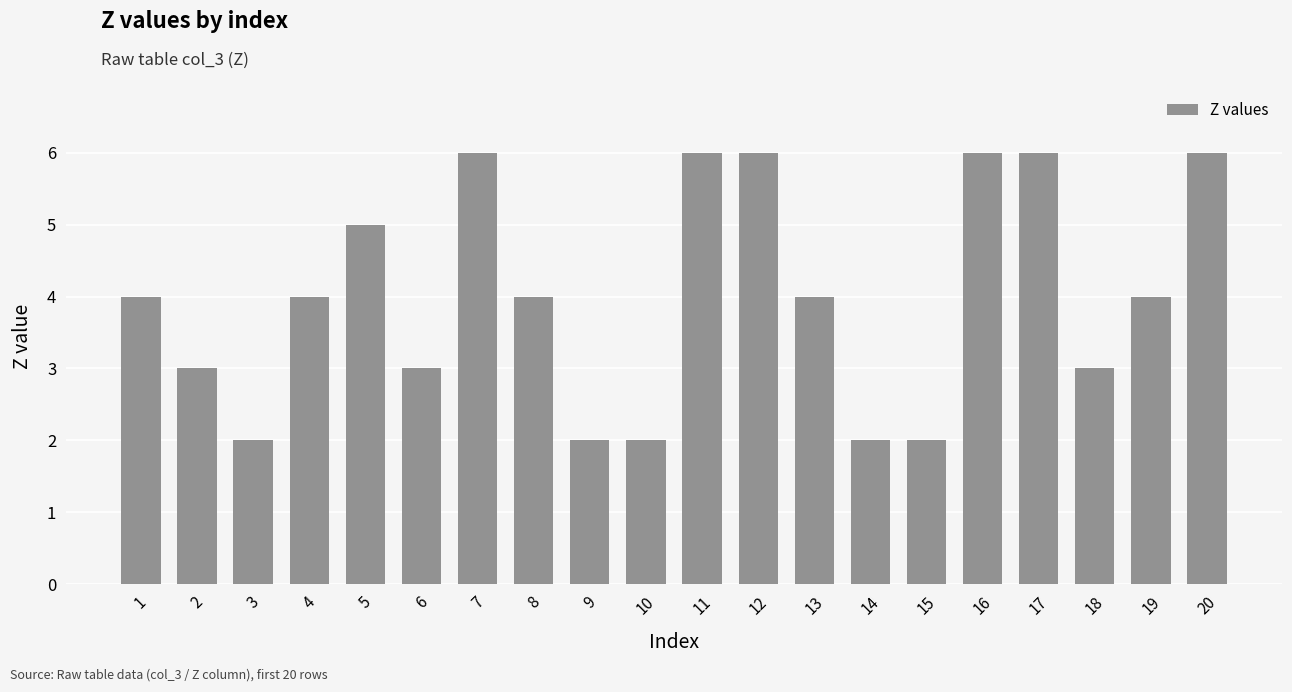

Read the value at 20.

6